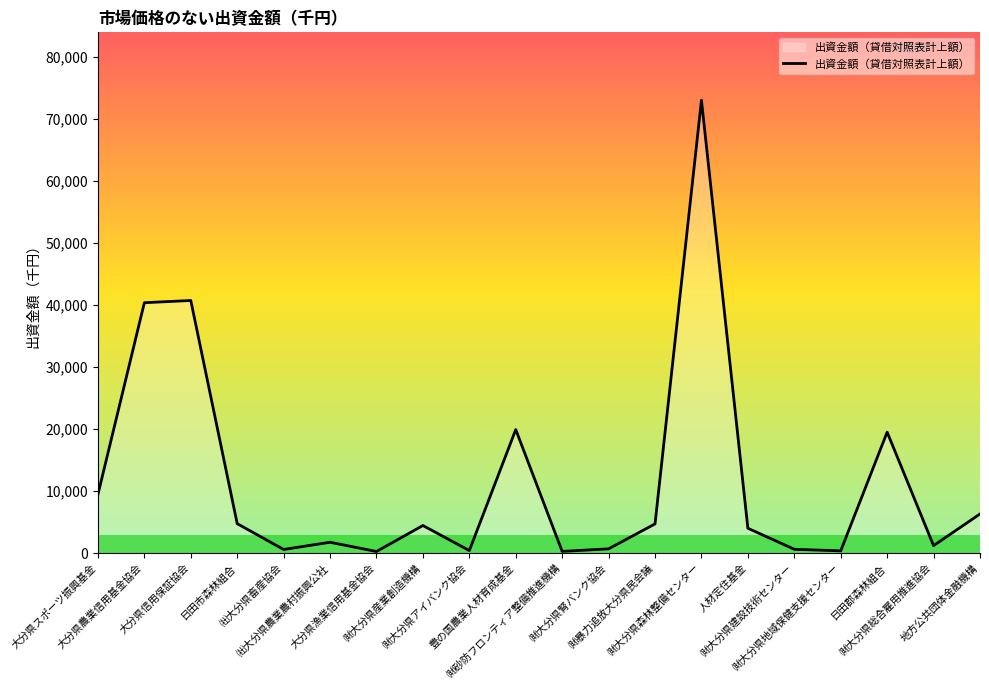

What is the maximum value shown in the chart?

73000